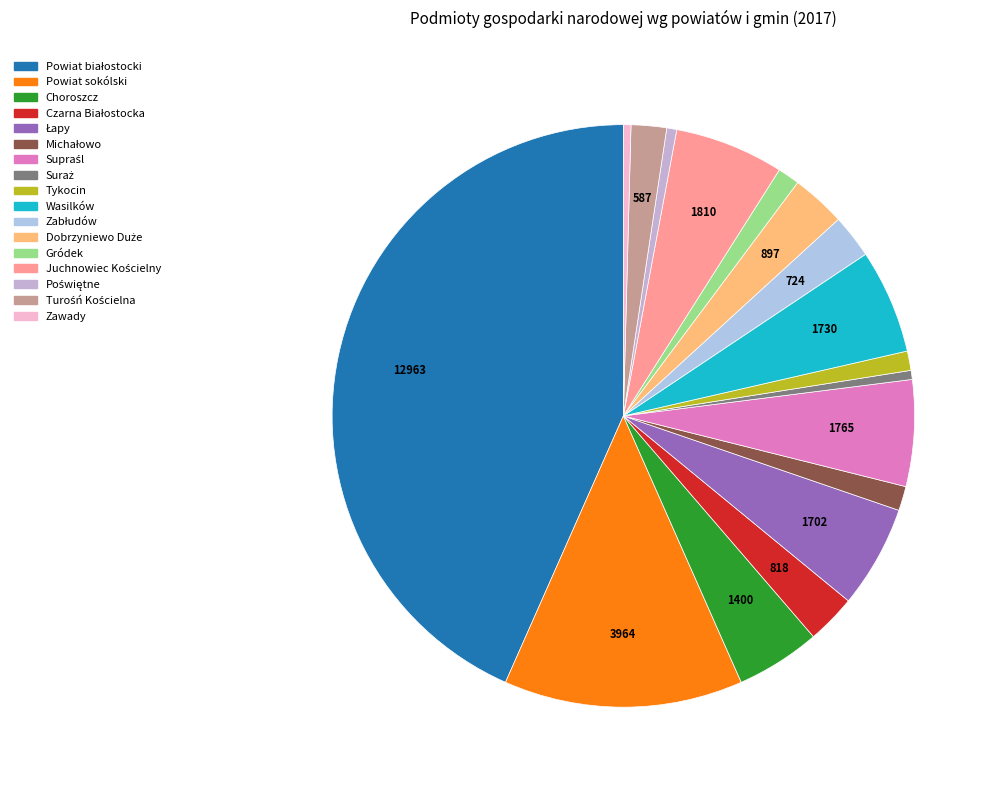

Does Powiat białostocki account for over 50% of the chart?

No